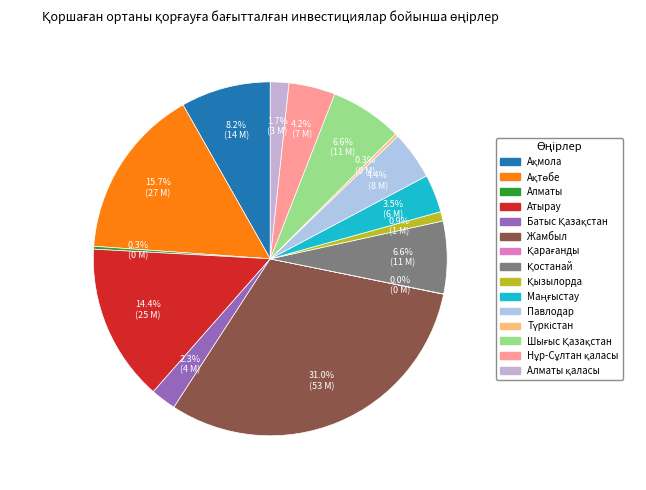

Rank the categories by value from highest to lowest.

Жамбыл, Ақтөбе, Атырау, Ақмола, Қостанай, Шығыс Қазақстан, Павлодар, Нұр-Сұлтан қаласы, Маңғыстау, Батыс Қазақстан, Алматы қаласы, Қызылорда, Түркістан, Алматы, Қарағанды